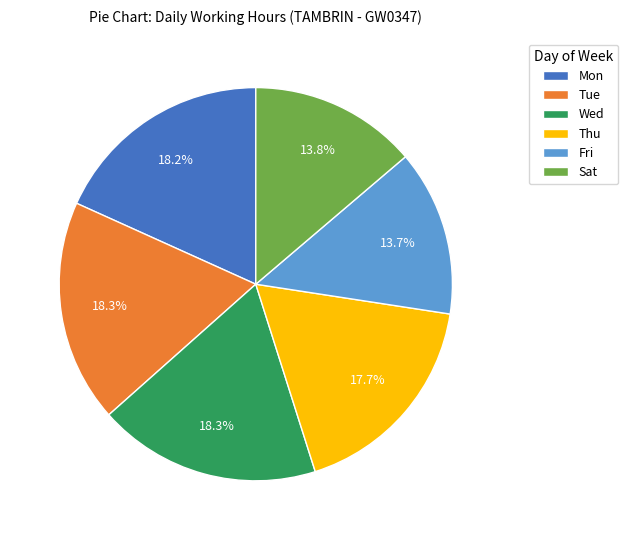

How many segments does this pie chart have?

6